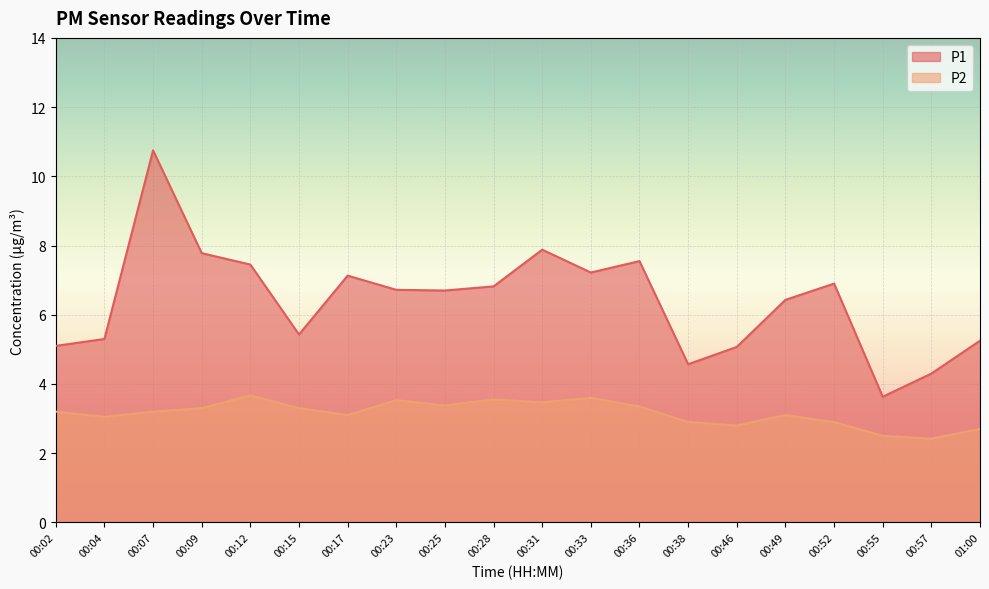

Rank the series by their maximum value, from highest to lowest.

P1, P2